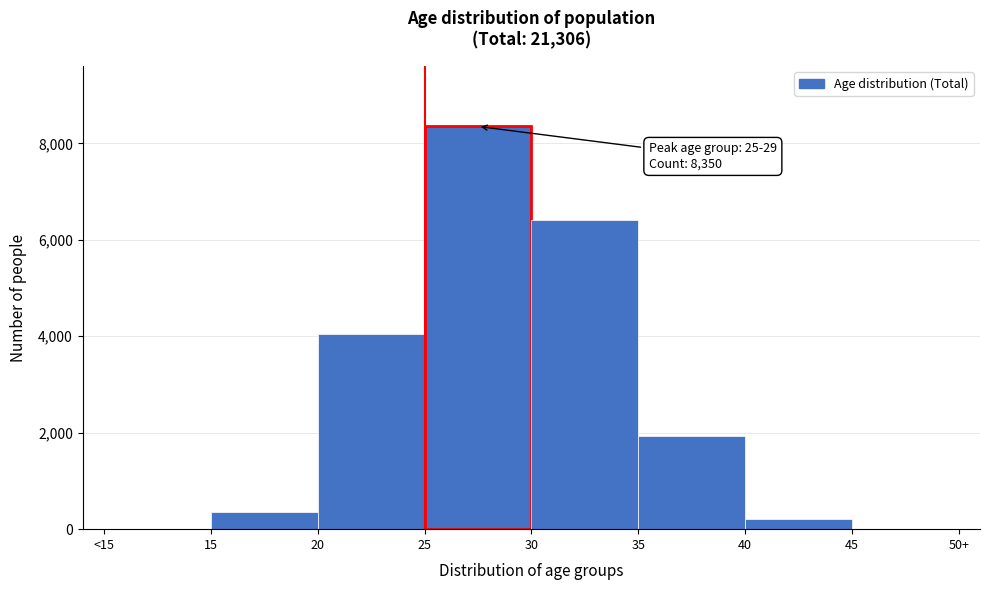

What is the maximum value shown in the chart?

8350